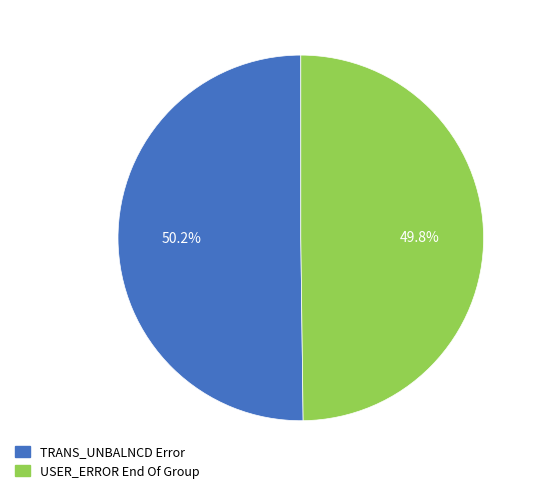

What portion of the pie excludes TRANS_UNBALNCD Error?

49.8%